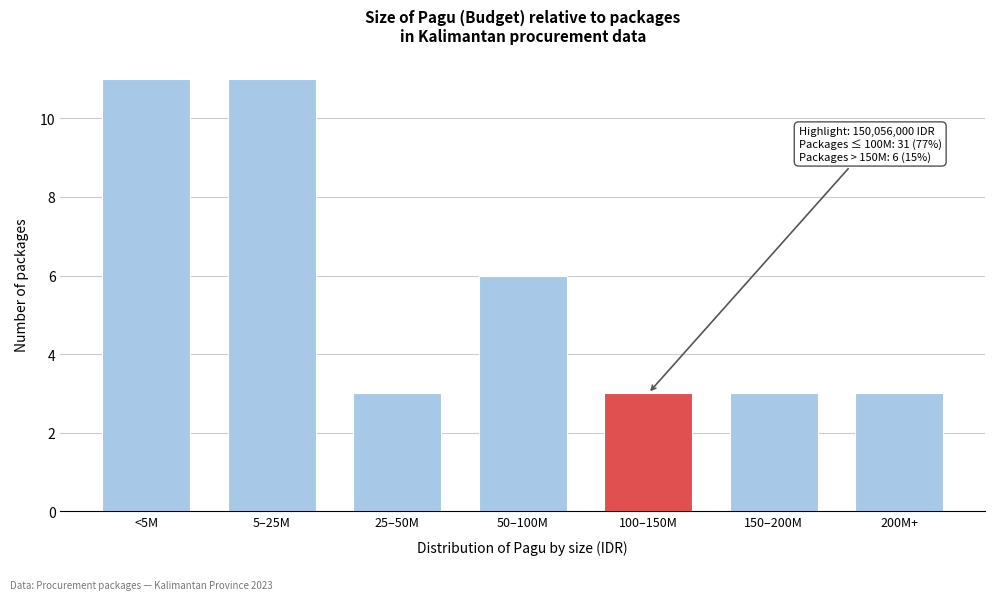

Reading left to right, extract all data points from this chart.

<5M=11	5–25M=11	25–50M=3	50–100M=6	100–150M=3	150–200M=3	200M+=3